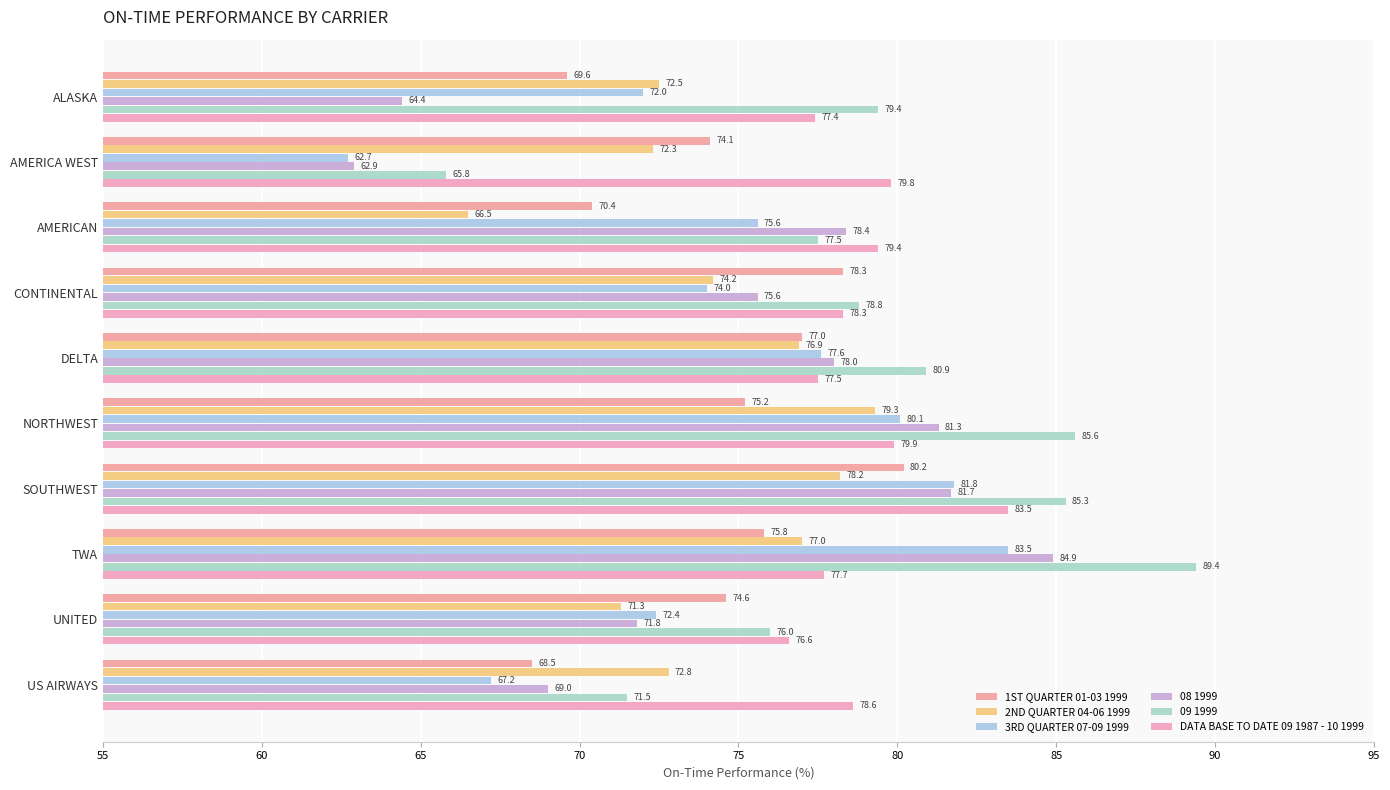

What are all the series names shown in the legend?

1ST QUARTER 01-03 1999, 2ND QUARTER 04-06 1999, 3RD QUARTER 07-09 1999, 08 1999, 09 1999, DATA BASE TO DATE 09 1987 - 10 1999